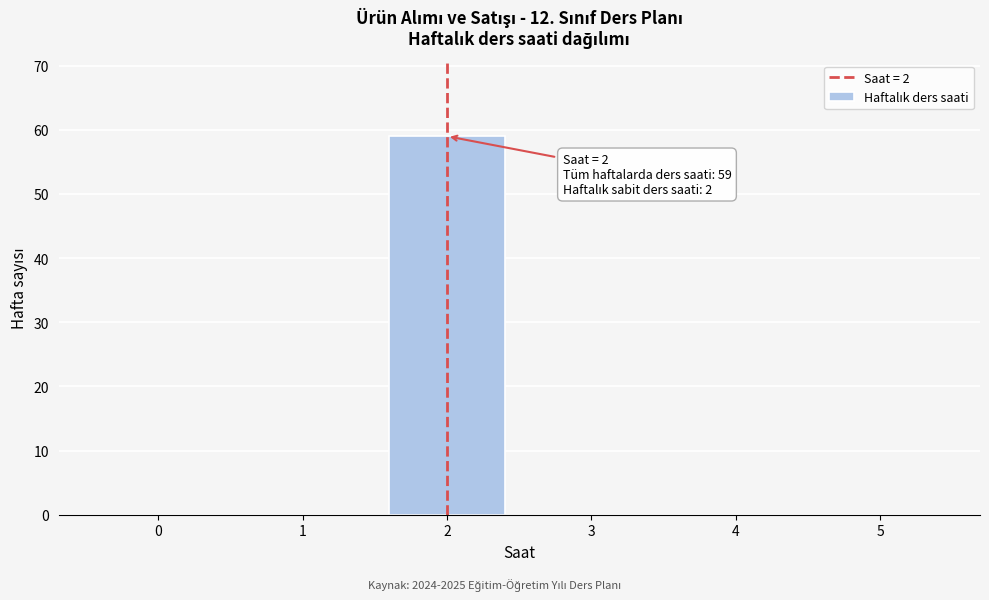

Reading right to left, list all the values displayed in this chart.

5=0	4=0	3=0	2=59	1=0	0=0